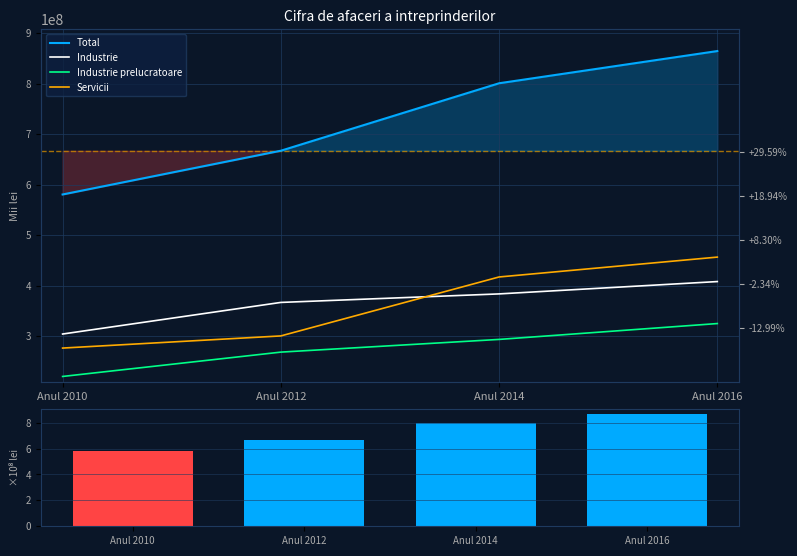

Reading left to right, list all the values displayed in this chart.

Total: 580659532.0	667323194.0	800965586.0	864765522.0
Industrie: 304241045.0	366835826.0	383713244.0	408150882.0
Industrie prelucratoare: 220195545.0	268402668.0	293559733.0	324980514.0
Servicii: 276418487.0	300487368.0	417252342.0	456614640.0
Total (×10⁸): 5.8	6.7	8.0	8.6